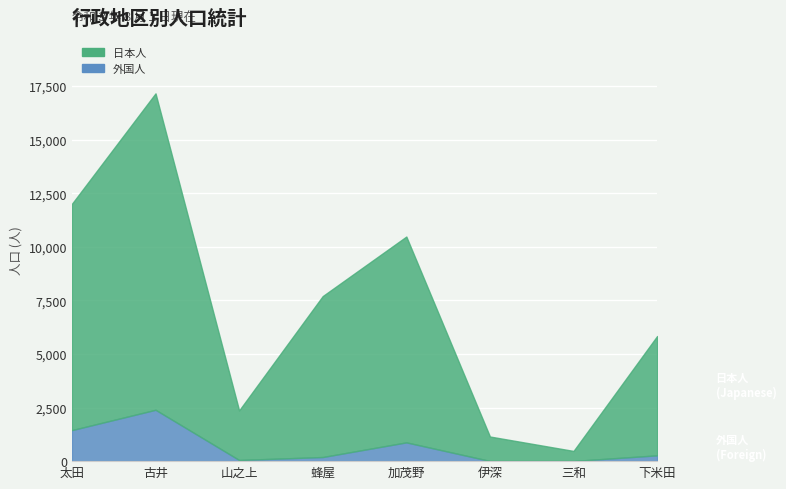

Reading right to left, list all the values displayed in this chart.

日本人: 下米田=5567	三和=467	伊深=1140	加茂野=9604	蜂屋=7510	山之上=2313	古井=14765	太田=10560
外国人: 下米田=271	三和=9	伊深=9	加茂野=876	蜂屋=192	山之上=54	古井=2397	太田=1448